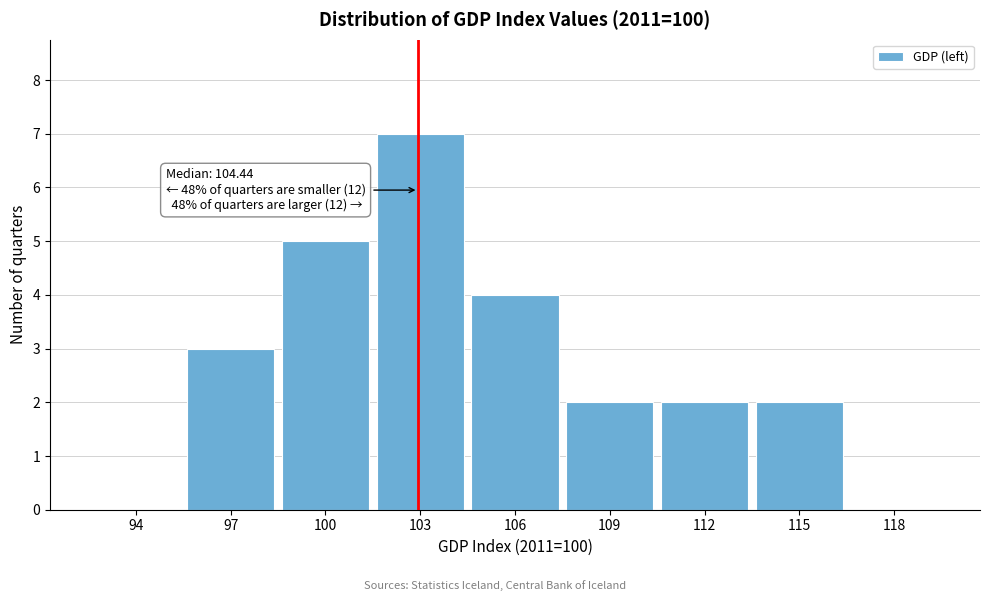

Reading right to left, what are all the values shown in this chart?

118=0	115=2	112=2	109=2	106=4	103=7	100=5	97=3	94=0